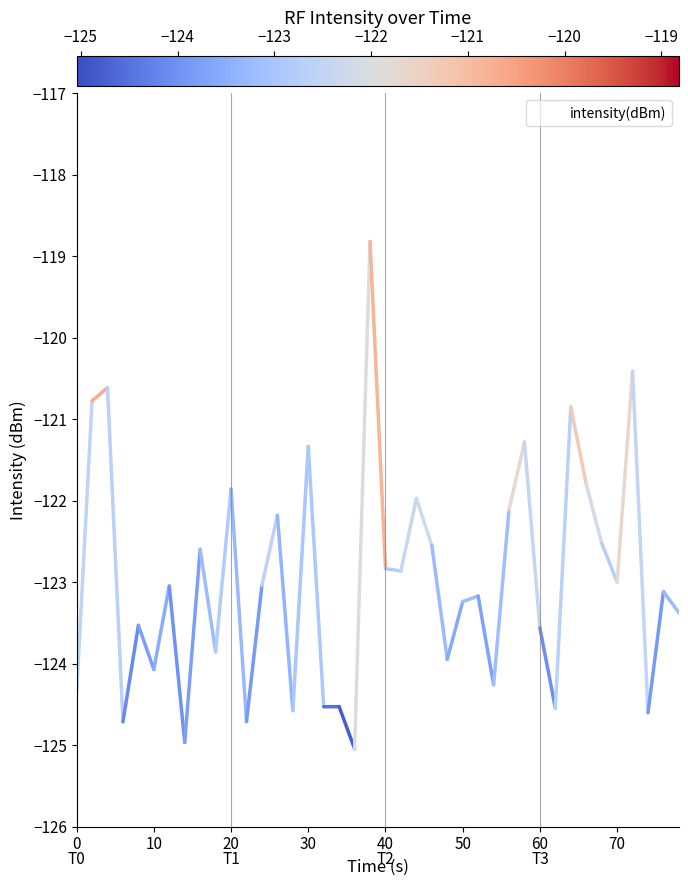

What is the average value?

-123.0